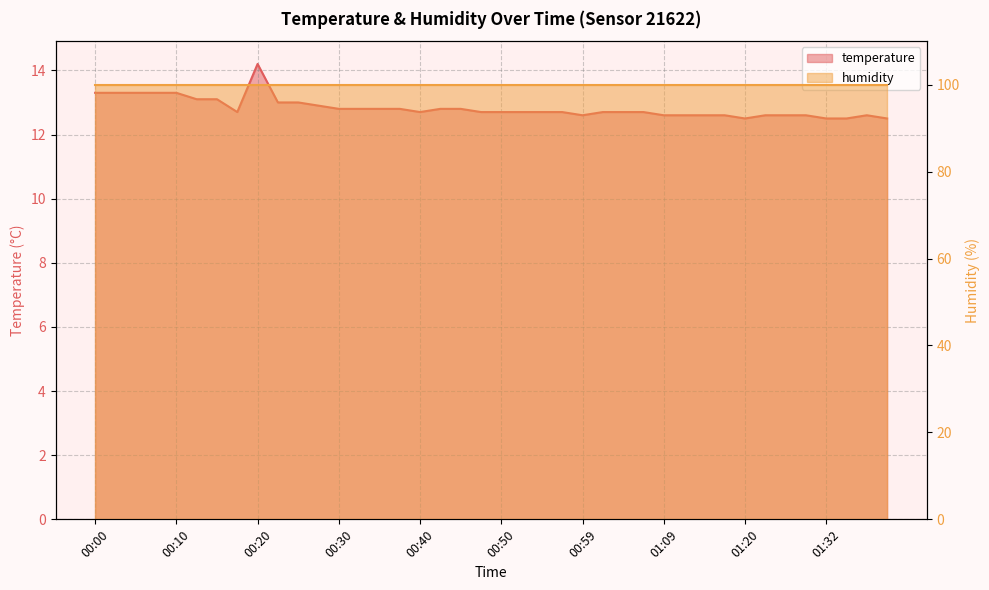

Reading left to right, transcribe all the data shown in this chart.

00:00=13.3	00:02=13.3	00:05=13.3	00:07=13.3	00:10=13.3	00:12=13.1	00:15=13.1	00:17=12.7	00:20=14.2	00:22=13.0	00:25=13.0	00:27=12.9	00:30=12.8	00:32=12.8	00:35=12.8	00:37=12.8	00:40=12.7	00:42=12.8	00:45=12.8	00:47=12.7	00:50=12.7	00:52=12.7	00:54=12.7	00:57=12.7	00:59=12.6	01:02=12.7	01:04=12.7	01:07=12.7	01:09=12.6	01:12=12.6	01:15=12.6	01:17=12.6	01:20=12.5	01:23=12.6	01:26=12.6	01:29=12.6	01:32=12.5	01:34=12.5	01:37=12.6	01:40=12.5